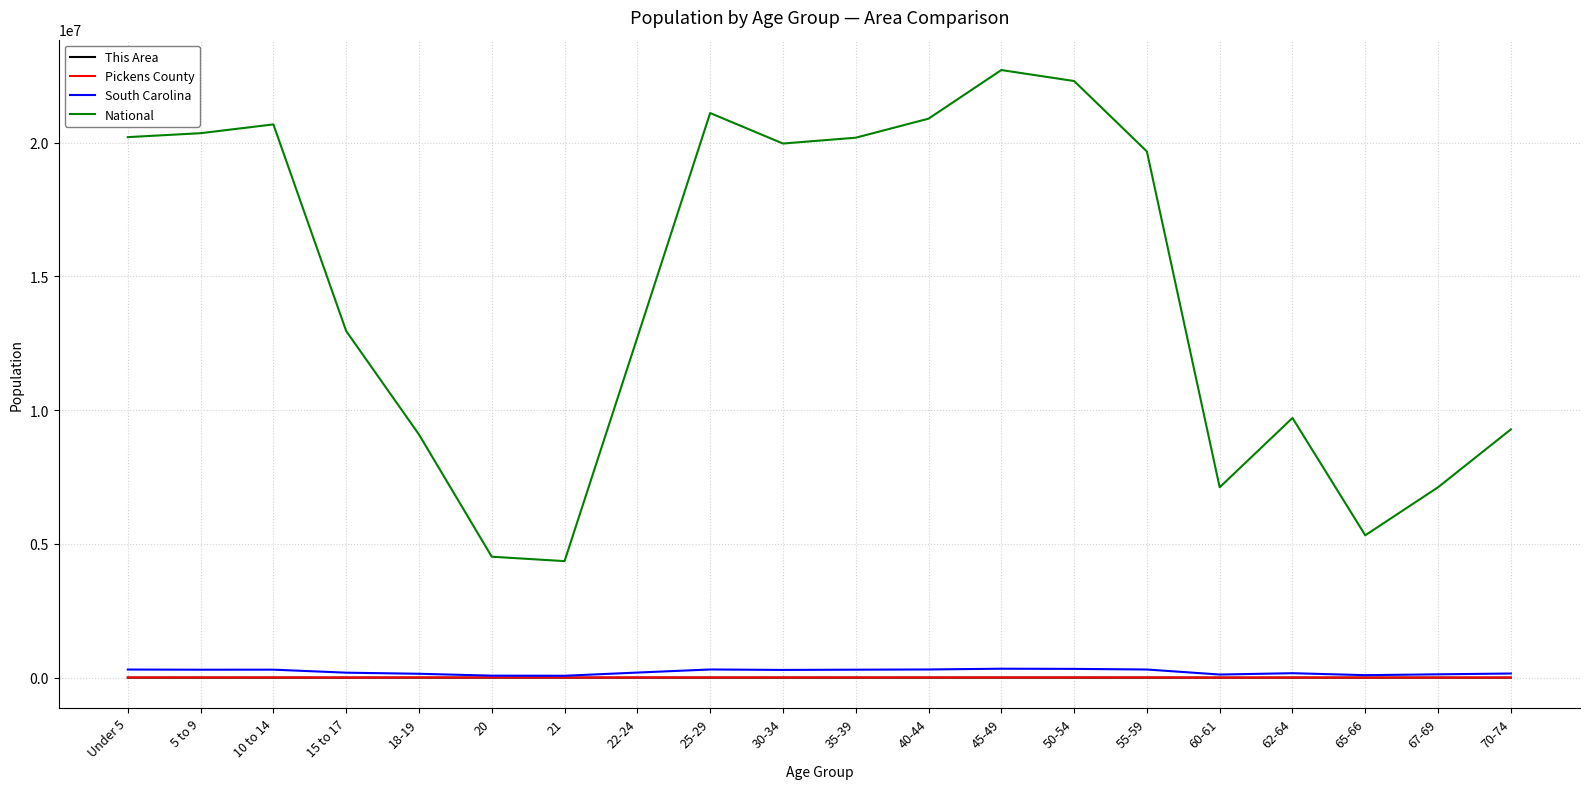

Which series has the largest range (max minus min)?

National